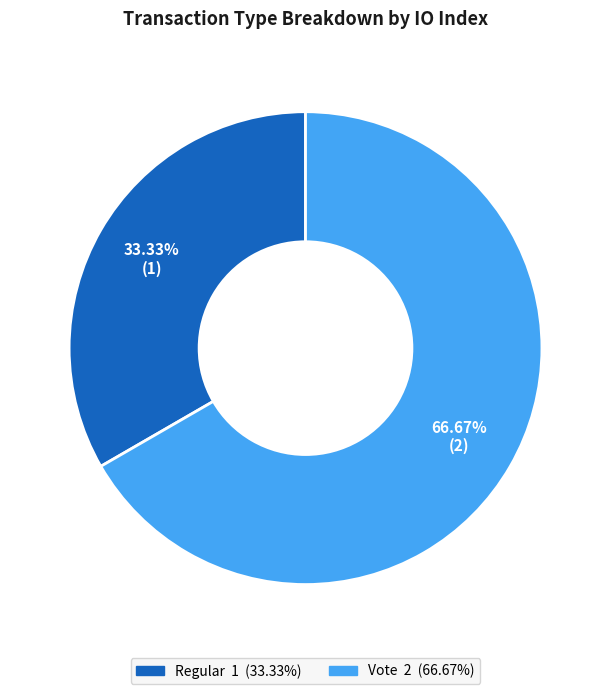

Rank the categories by value from lowest to highest.

Regular, Vote